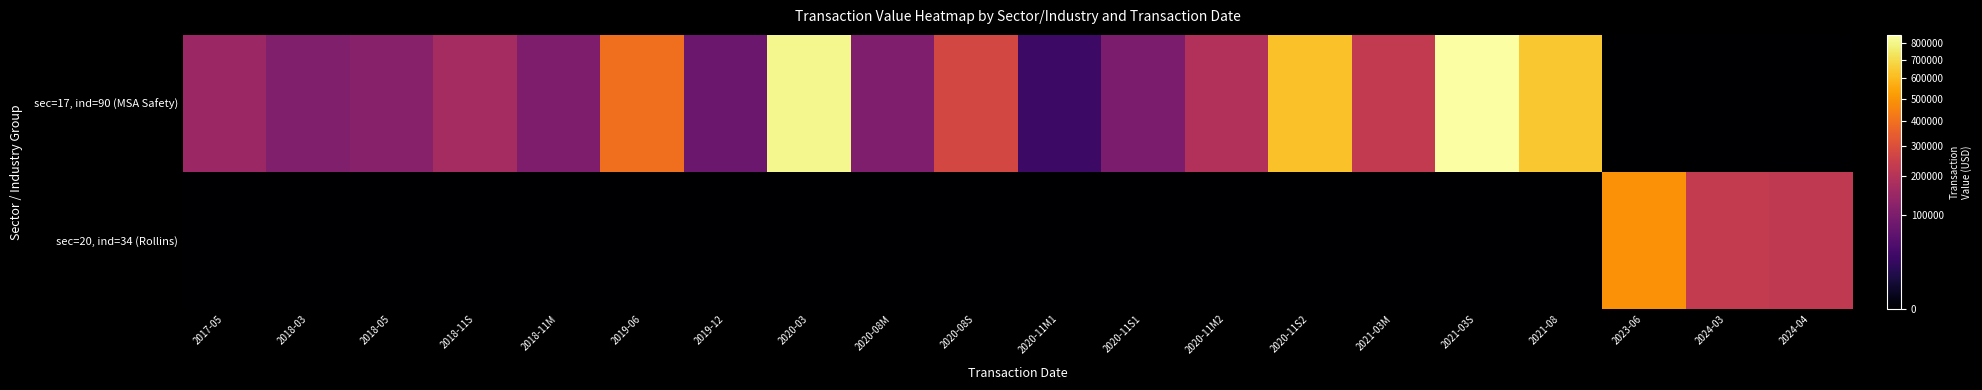

Reading right to left, list all the values displayed in this chart.

sec=17, ind=90 (MSA Safety): 2024-04=0	2024-03=0	2023-06=0	2021-08=640000	2021-03S=848430	2021-03M=228819	2020-11S2=626255	2020-11M2=192196	2020-11S1=98763	2020-11M1=30305	2020-08S=272777	2020-08M=103229	2020-03=808830	2019-12=76915	2019-06=395200	2018-11M=102250	2018-11S=168204	2018-05=115000	2018-03=105625	2017-05=150100
sec=20, ind=34 (Rollins): 2024-04=225000	2024-03=230900	2023-06=489360	2021-08=0	2021-03S=0	2021-03M=0	2020-11S2=0	2020-11M2=0	2020-11S1=0	2020-11M1=0	2020-08S=0	2020-08M=0	2020-03=0	2019-12=0	2019-06=0	2018-11M=0	2018-11S=0	2018-05=0	2018-03=0	2017-05=0